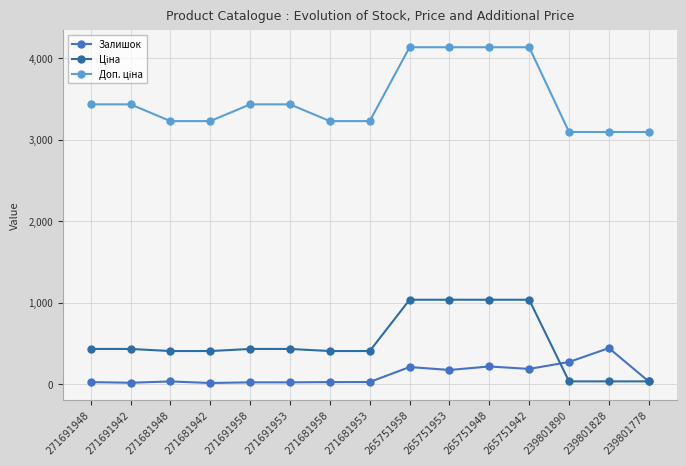

Is the value of Ціна at 271691948 greater than the value of Доп. ціна at 265751948?

No